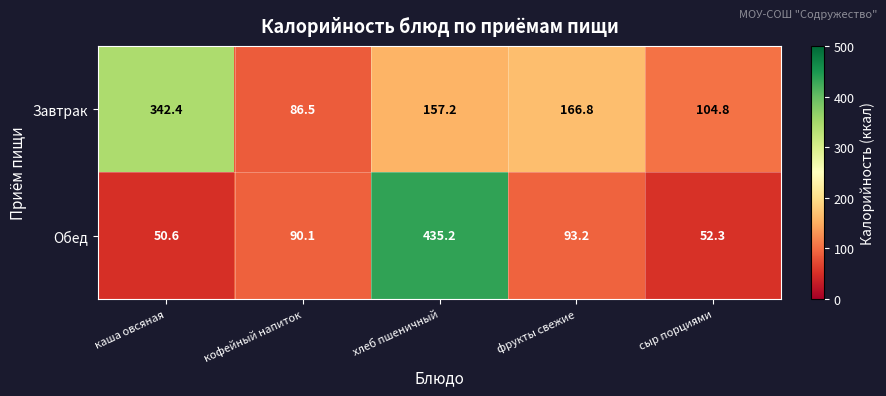

List the series in order of their peak value, lowest first.

Завтрак, Обед